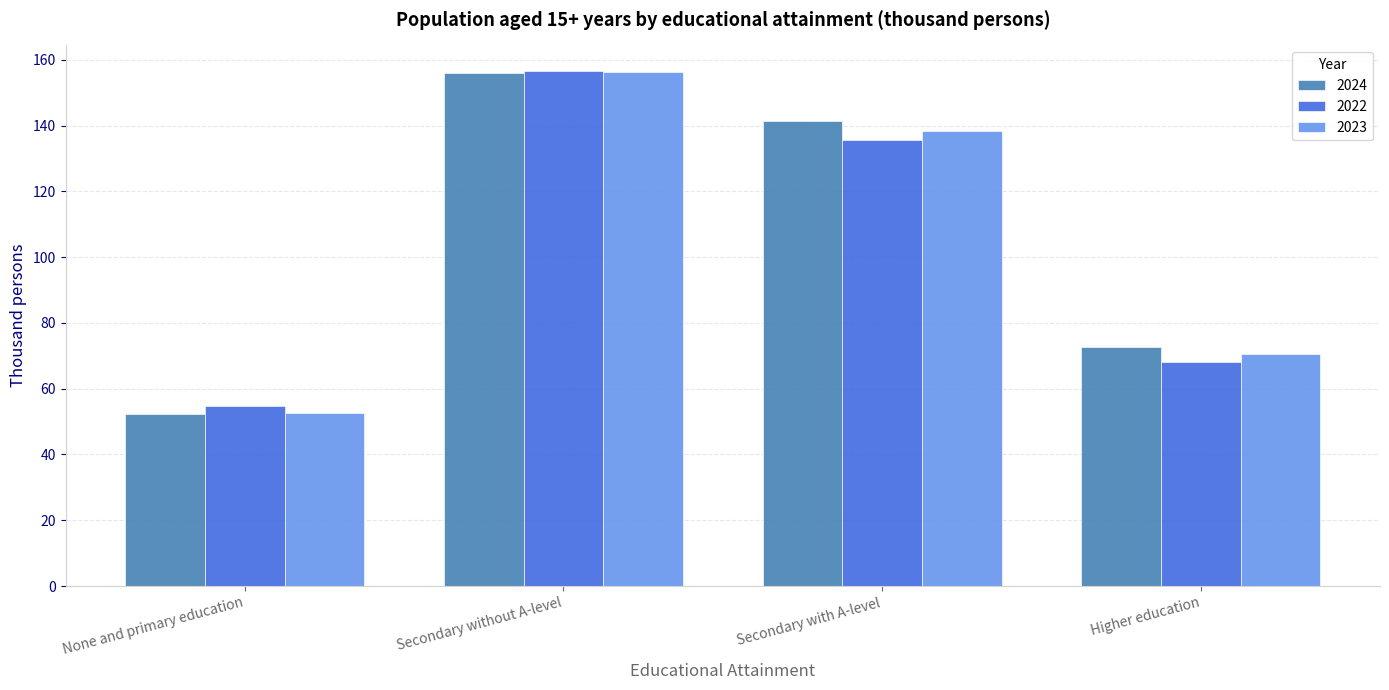

What is the value of the 2022 bar at the 1st from the left?

54.6